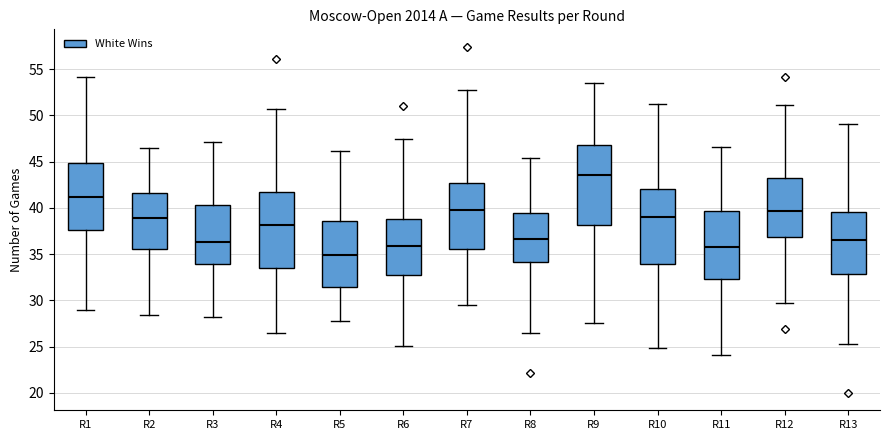

Which box's median line is the highest?

R9